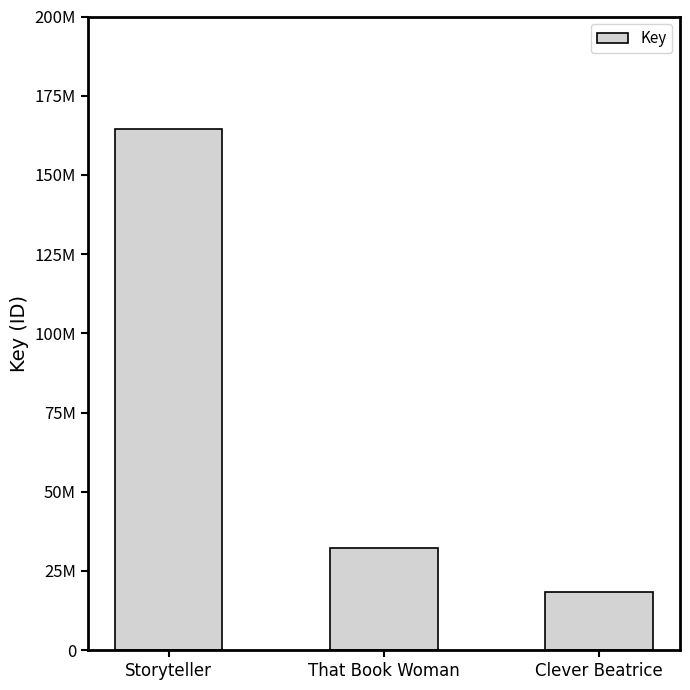

Are the bars horizontal?

No